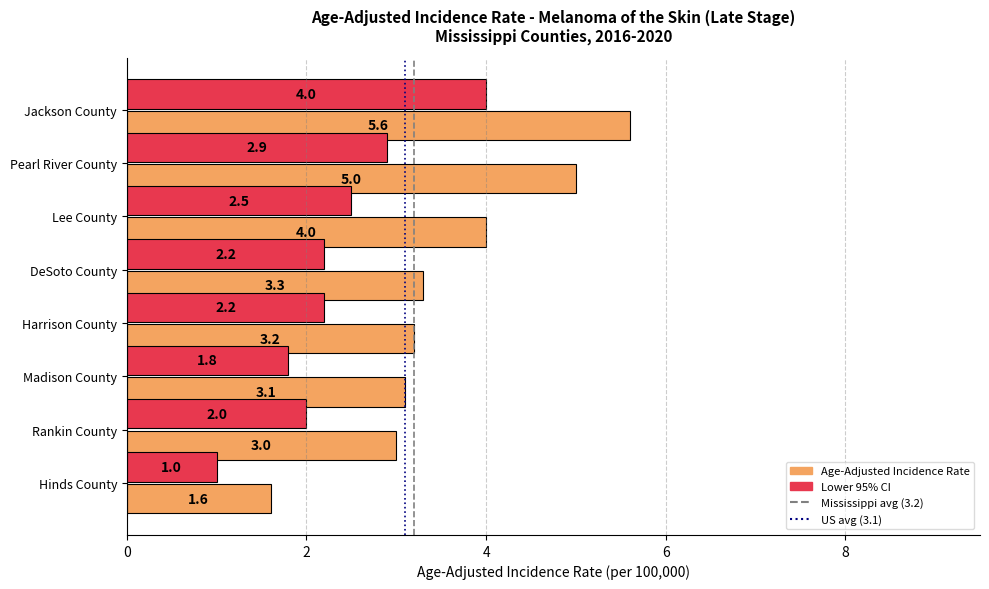

What is the approximate value of Lower 95% CI at Jackson County?

4.0